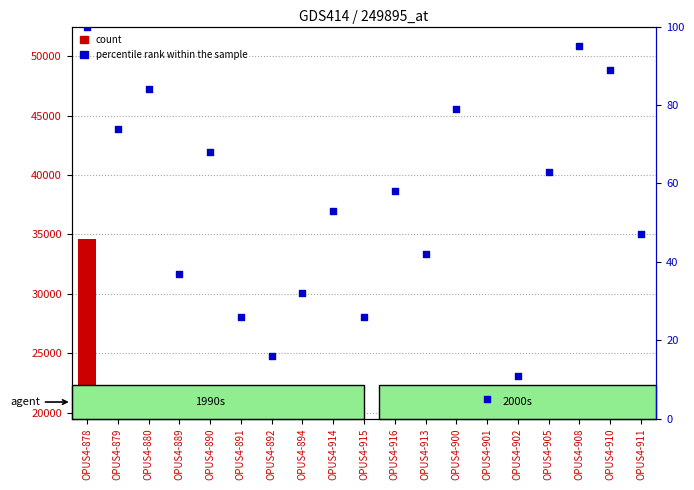

At which category is the sum across all series the highest?

OPUS4-878